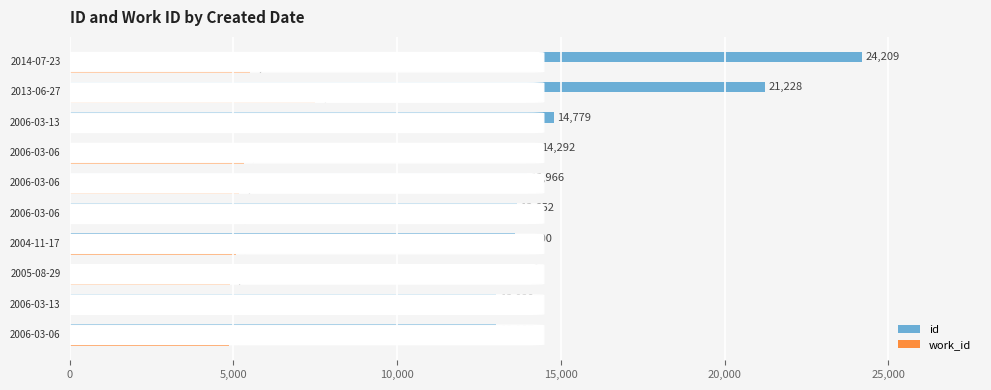

At how many categories does at least one series exceed 11635?

10